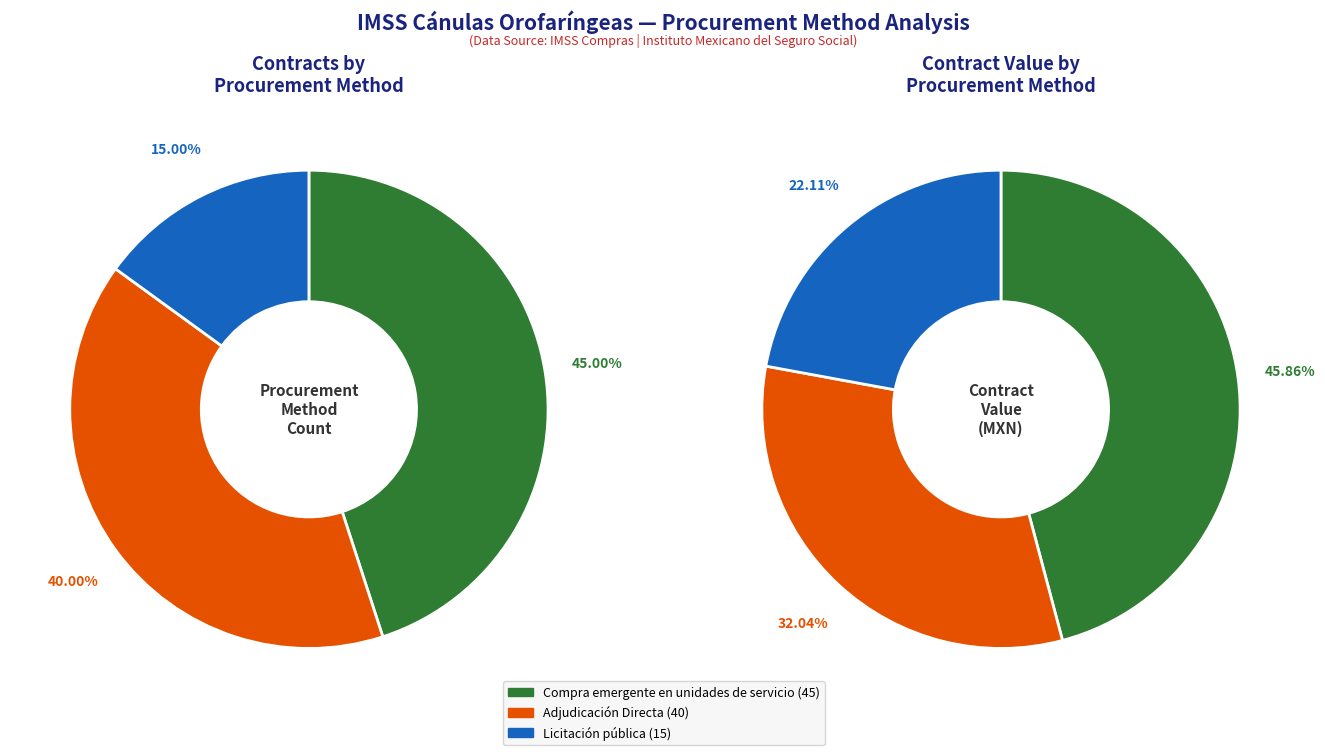

Is there a majority slice in this chart?

No